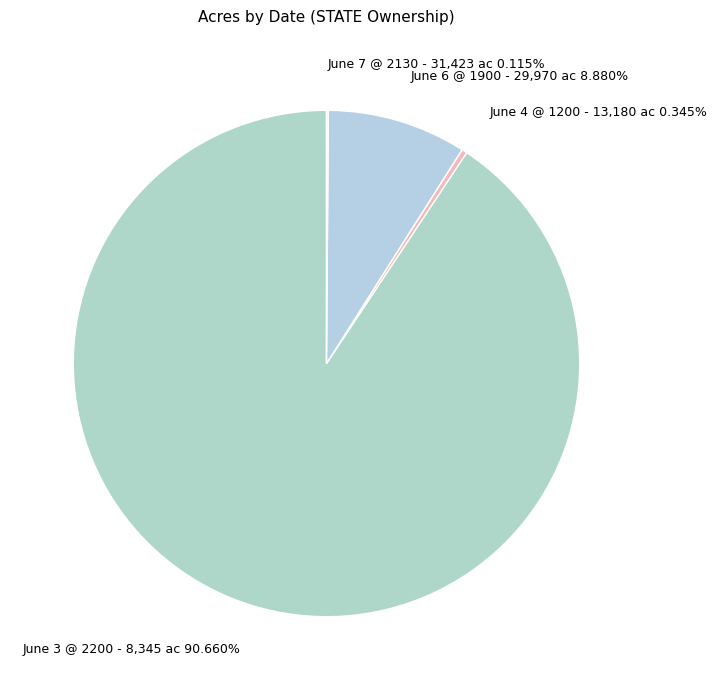

Which category accounts for the majority?

June 3 @ 2200 - 8,345 ac